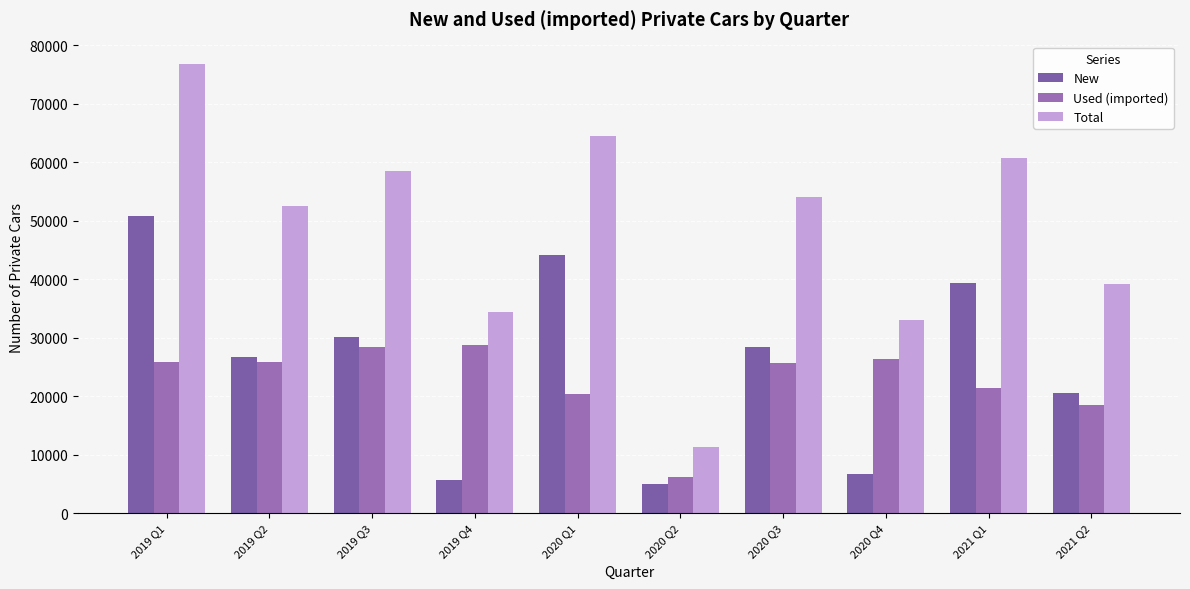

Reading left to right, list all the values displayed in this chart.

New: 50861	26778	30047	5619	44167	5017	28436	6689	39292	20531
Used (imported): 25906	25788	28391	28810	20352	6229	25607	26353	21395	18567
Total: 76767	52566	58438	34429	64519	11246	54043	33042	60687	39098